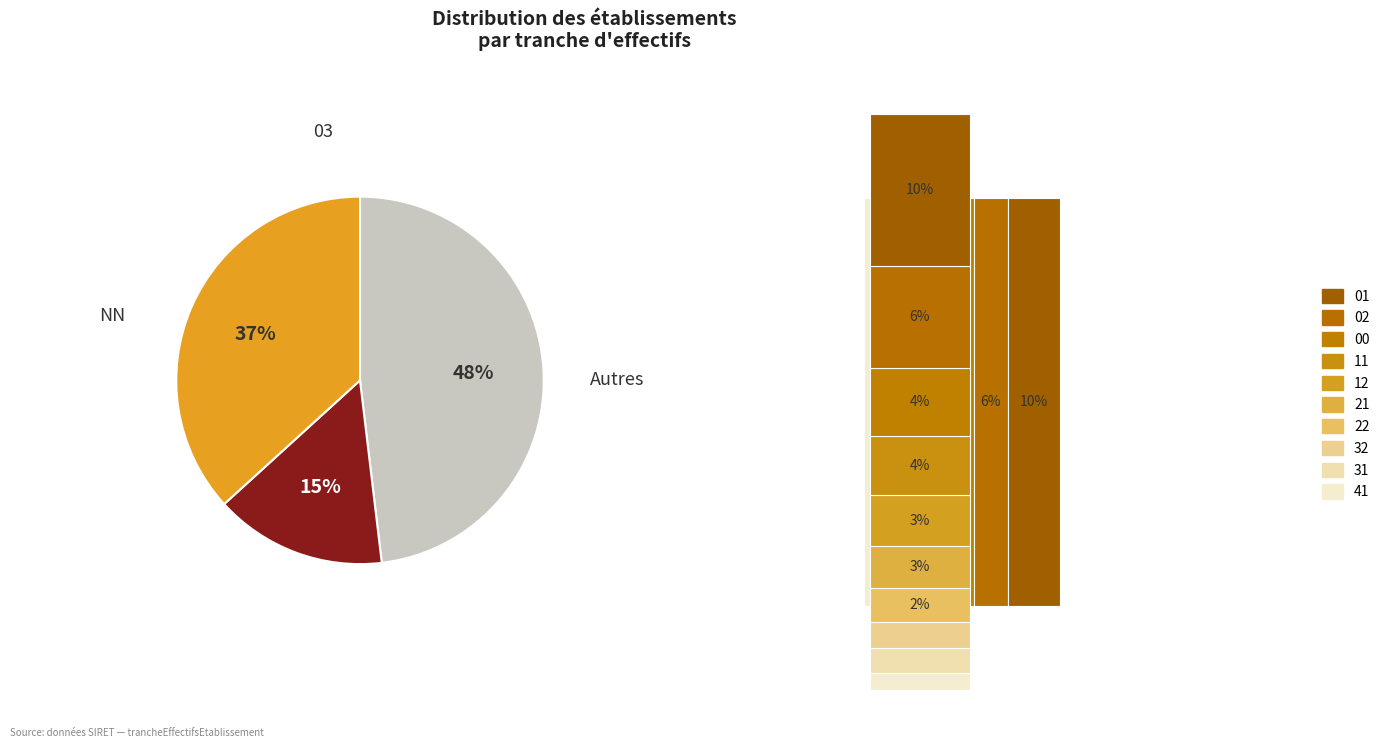

What percentage do 02 and 41 together represent?

7.6%